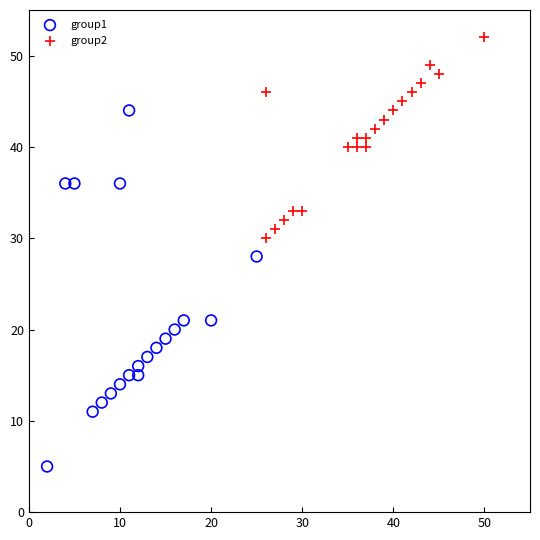

Which series contains the lowest Y value?

group1